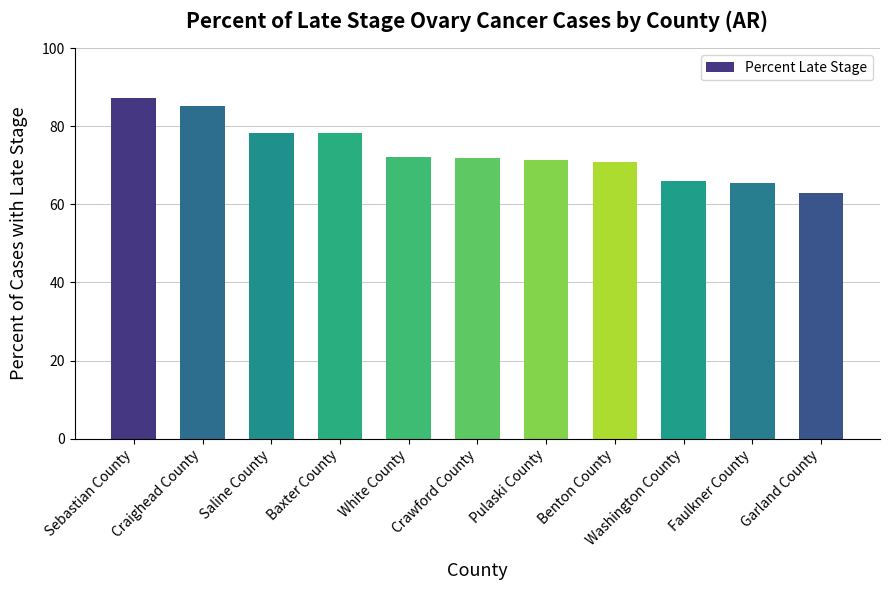

What is the change in value from Craighead County to Pulaski County?

-13.7